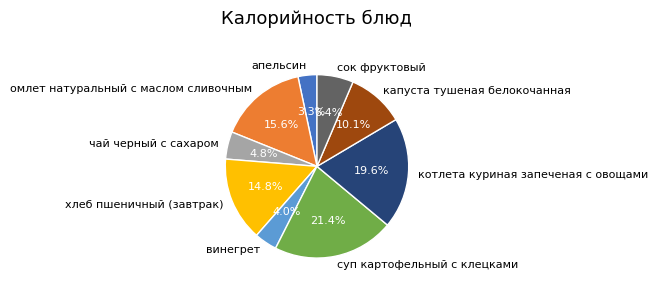

Rank the categories by value from lowest to highest.

апельсин, винегрет, чай черный с сахаром, сок фруктовый, капуста тушеная белокочанная, хлеб пшеничный (завтрак), омлет натуральный с маслом сливочным, котлета куриная запеченая с овощами, суп картофельный с клецками